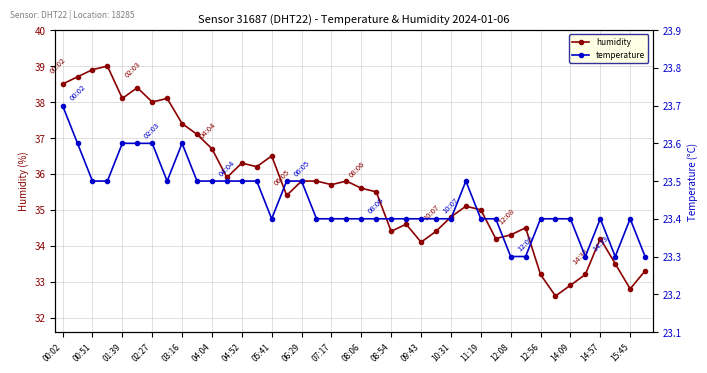

True or false: humidity has more than 0 interior local peaks.

True